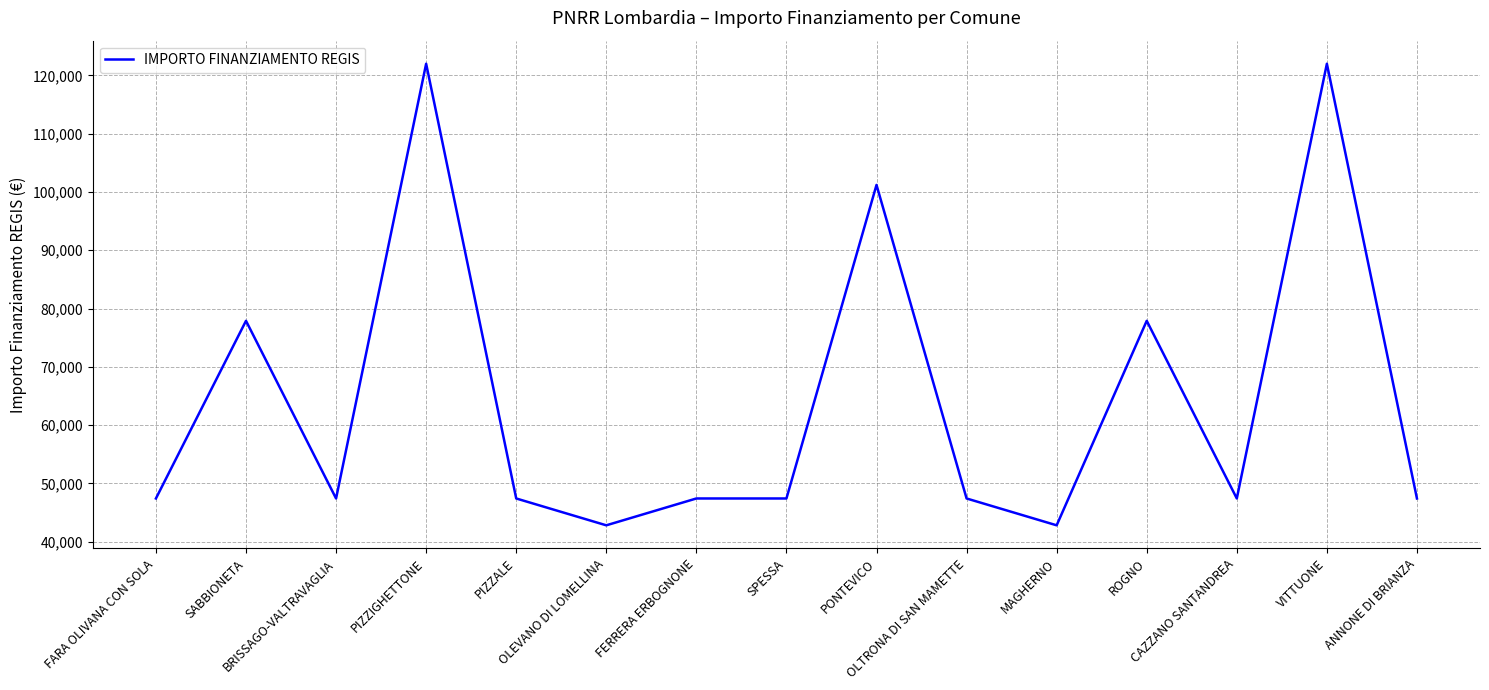

Between OLEVANO DI LOMELLINA and FARA OLIVANA CON SOLA, which is larger?

FARA OLIVANA CON SOLA